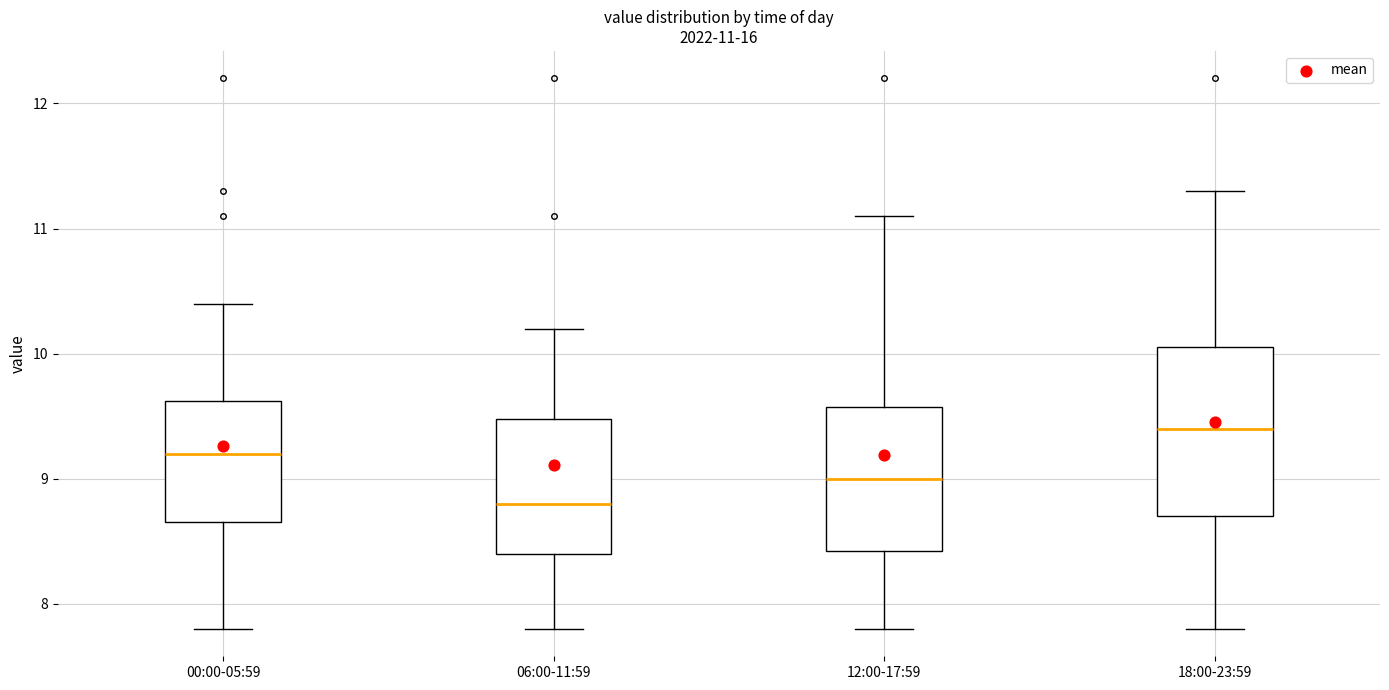

Which box's median line is the highest?

18:00-23:59